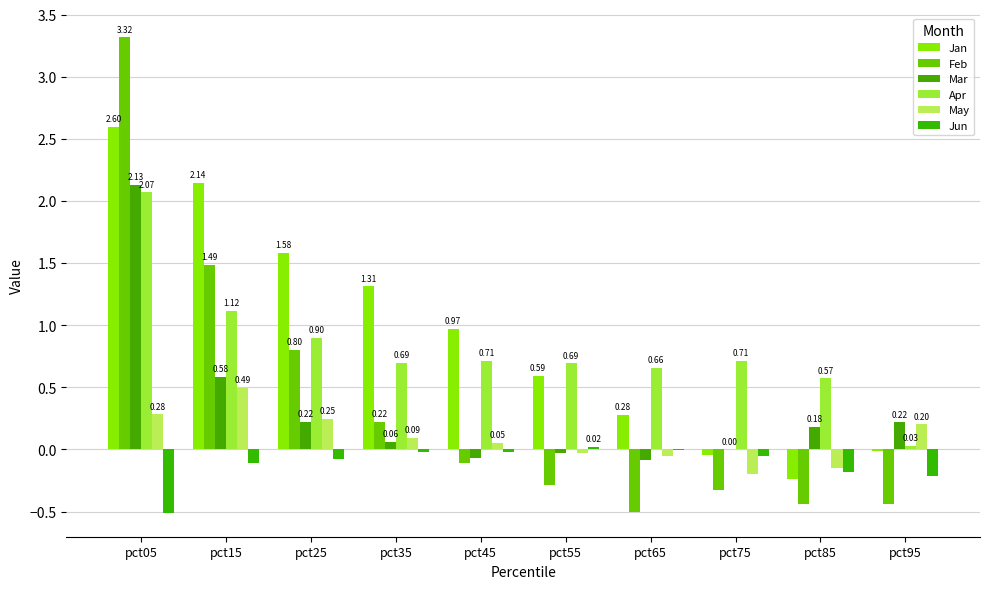

Is the value of May at pct95 greater than the value of Feb at pct75?

Yes